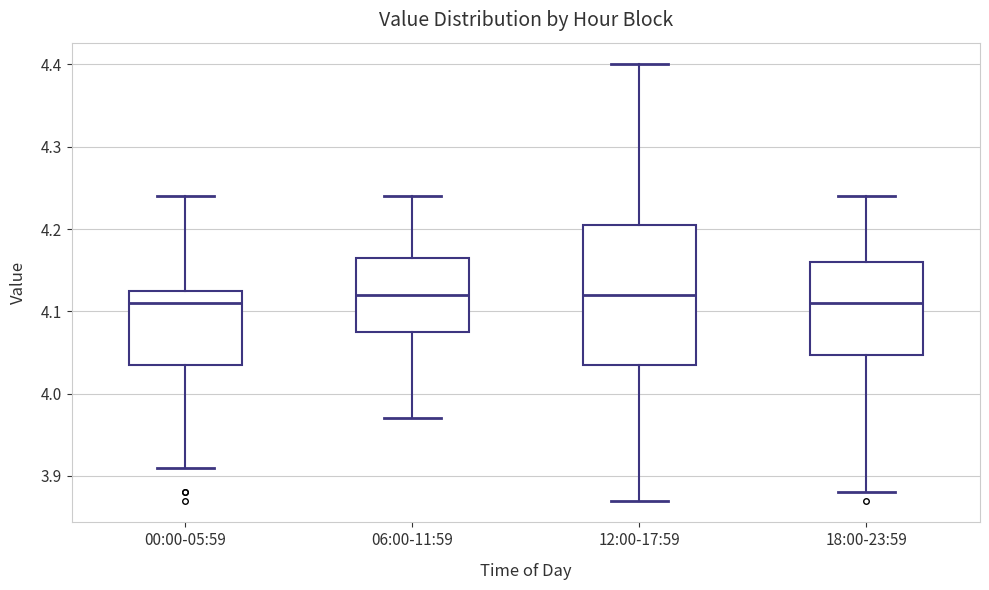

Reading left to right, transcribe this box plot: for each box, give where its median line is, the range the box spans, and where its two whiskers end, as read against the y-axis. The values are not printed on the chart, so give them approximately, as read against the axis.

00:00-05:59: median 4.11, box 4.04 to 4.13, whiskers 3.91 to 4.24
06:00-11:59: median 4.12, box 4.08 to 4.17, whiskers 3.97 to 4.24
12:00-17:59: median 4.12, box 4.04 to 4.21, whiskers 3.87 to 4.40
18:00-23:59: median 4.11, box 4.05 to 4.16, whiskers 3.88 to 4.24